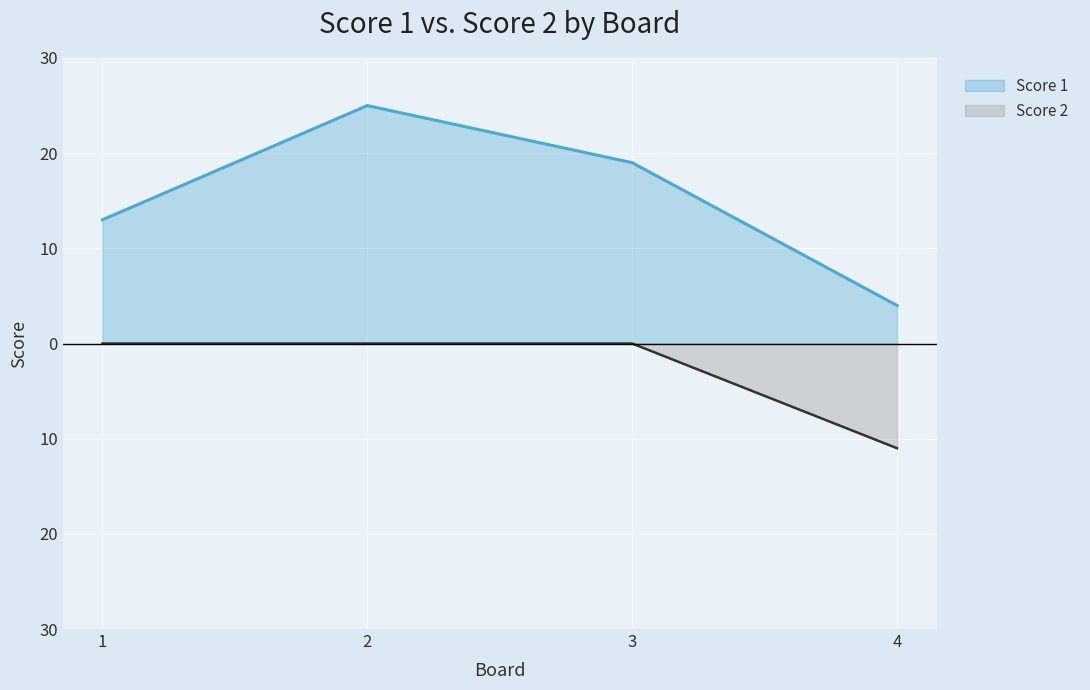

True or false: Score 2 and Score 1 cross at least once.

False